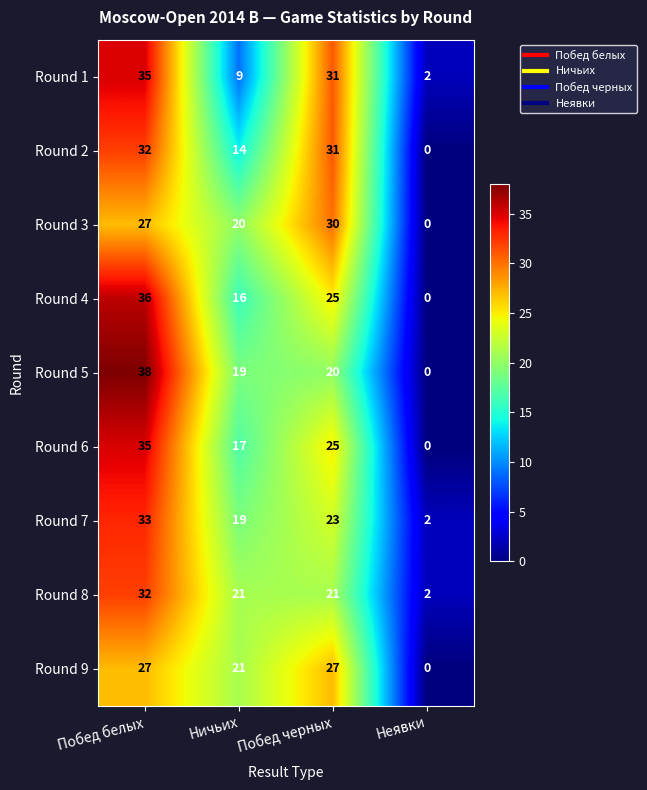

What is the maximum value for Round 1?

35